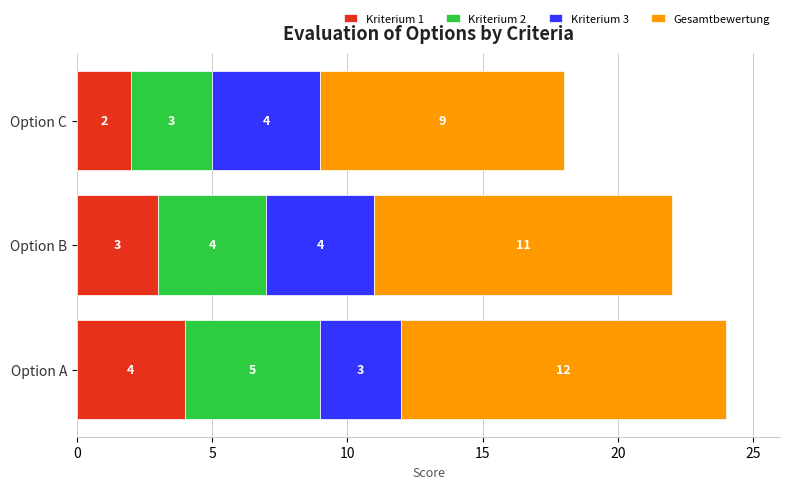

At which category is the sum across all series the highest?

Option A